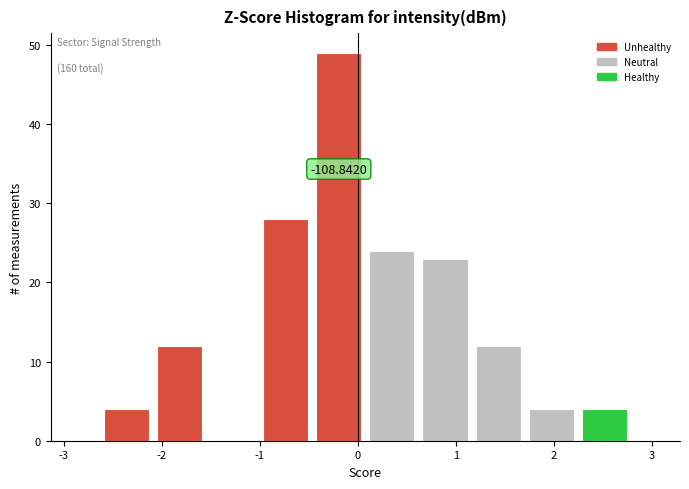

Over which range of the x-axis is the bar tallest?

-0.5 to 0.1